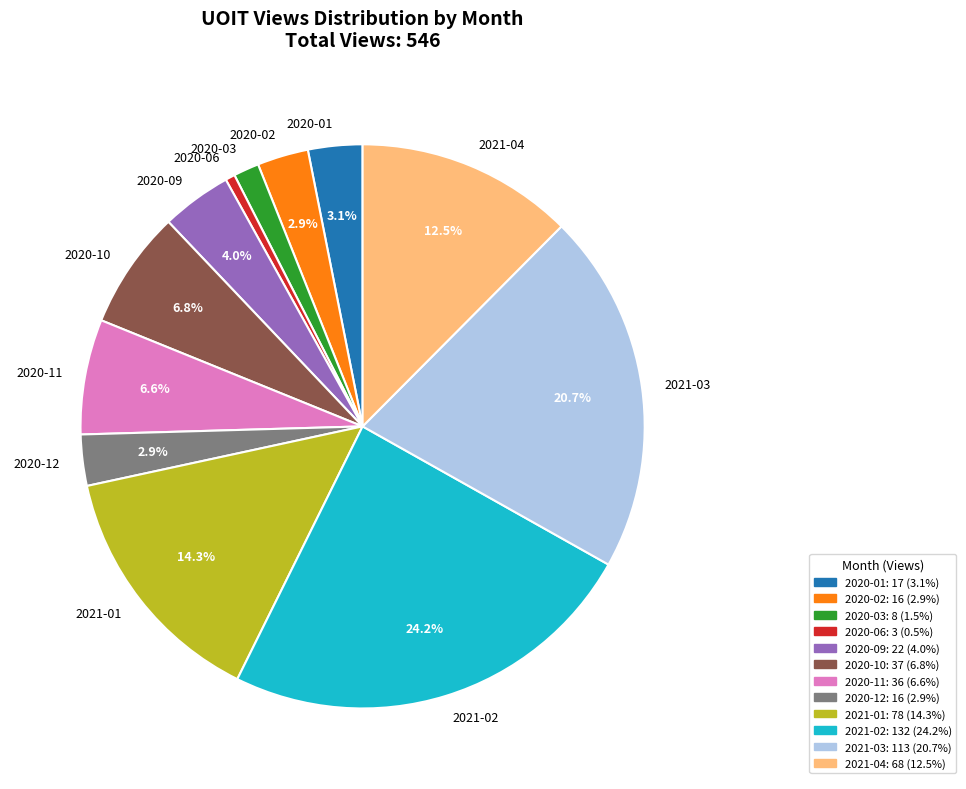

To the nearest percent, what is the difference between the largest and smallest slice percentages?

24%